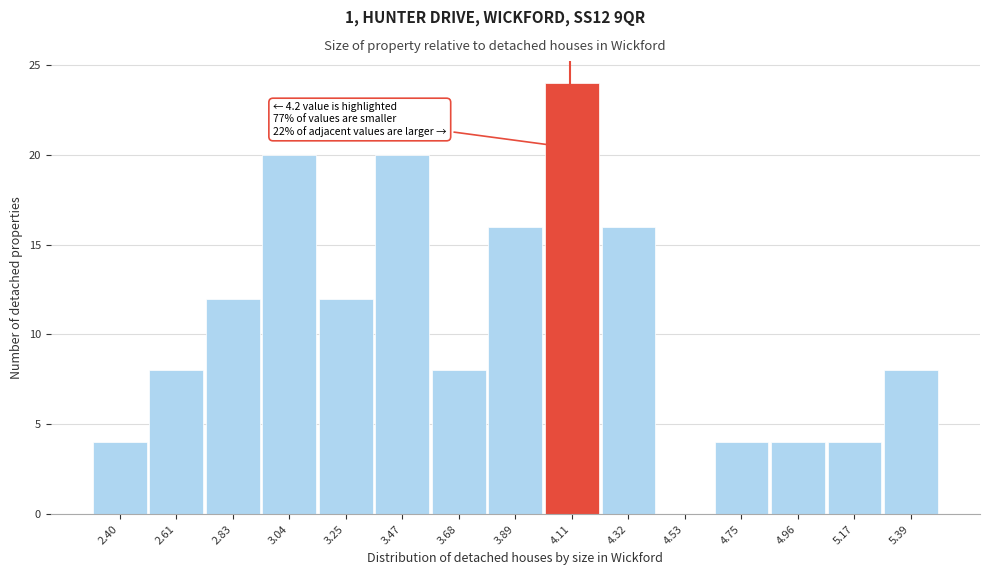

Reading left to right, transcribe all the data shown in this chart.

2.40=4	2.61=8	2.83=12	3.04=20	3.25=12	3.47=20	3.68=8	3.89=16	4.11=24	4.32=16	4.53=0	4.75=4	4.96=4	5.17=4	5.39=8